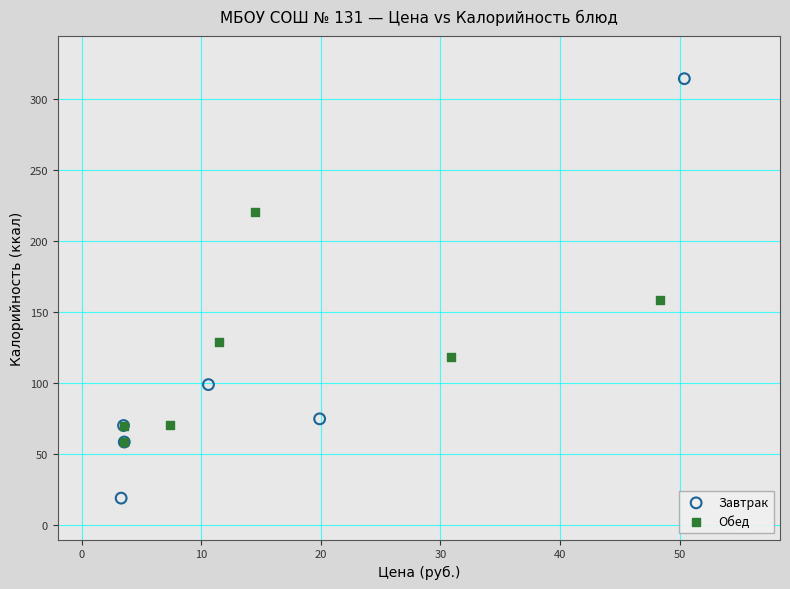

Which series contains the lowest Y value?

Завтрак